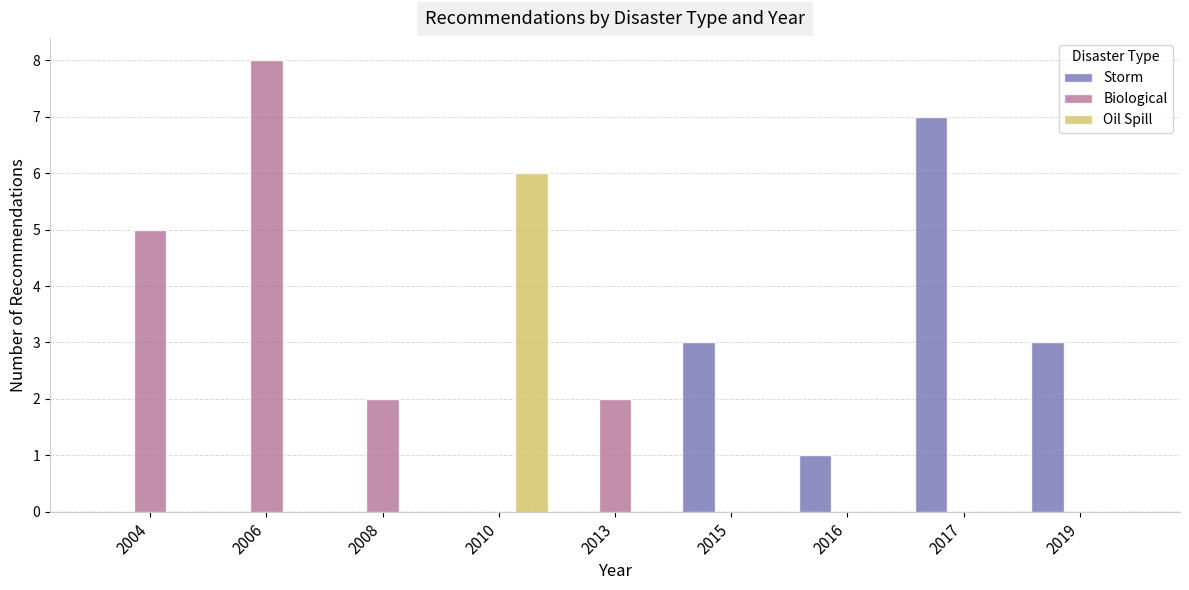

How many distinct data groups are displayed?

3